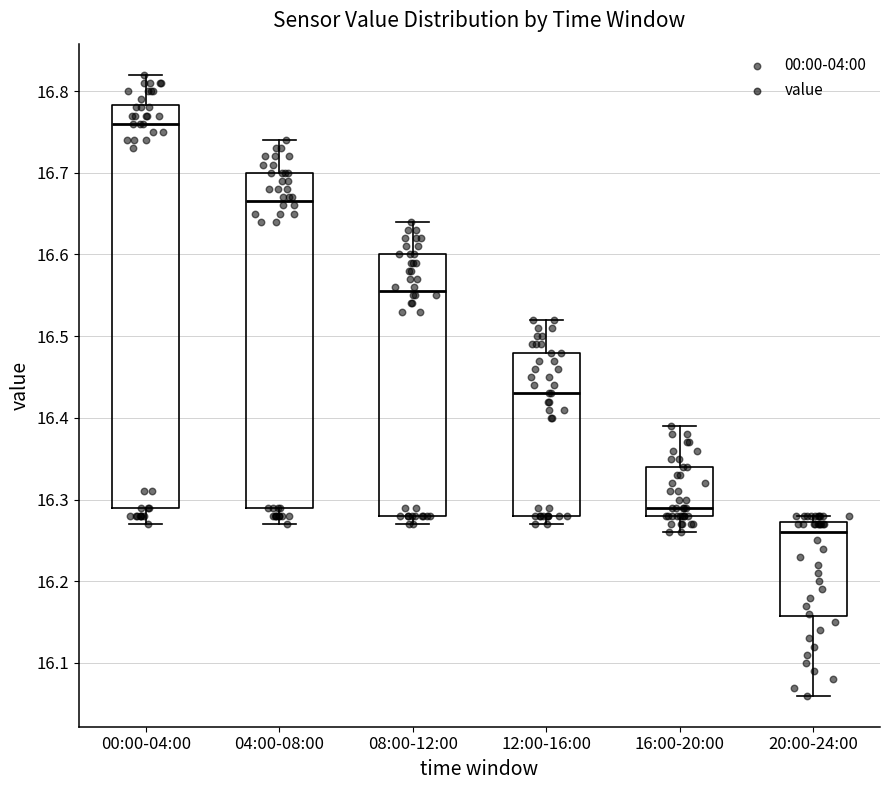

Reading left to right, read every box against the y-axis: the position of its median line, the range the box covers, and the ends of its whiskers. The values are not printed on the chart, so give them approximately, as read against the axis.

00:00-04:00: median 16.76, box 16.29 to 16.78, whiskers 16.27 to 16.82
04:00-08:00: median 16.67, box 16.29 to 16.70, whiskers 16.27 to 16.74
08:00-12:00: median 16.56, box 16.28 to 16.60, whiskers 16.27 to 16.64
12:00-16:00: median 16.43, box 16.28 to 16.48, whiskers 16.27 to 16.52
16:00-20:00: median 16.29, box 16.28 to 16.34, whiskers 16.26 to 16.39
20:00-24:00: median 16.26, box 16.16 to 16.27, whiskers 16.06 to 16.28